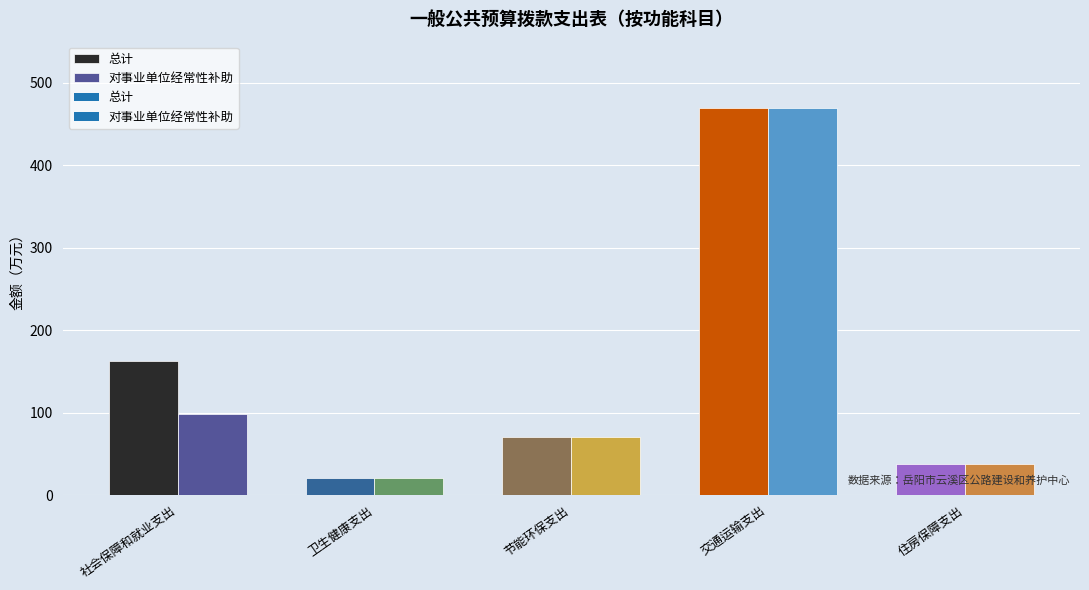

Reading left to right, what are all the values shown in this chart?

总计: 162.7	21.1	70.0	469.1	38.1
对事业单位经常性补助: 98.3	21.1	70.0	469.1	38.1